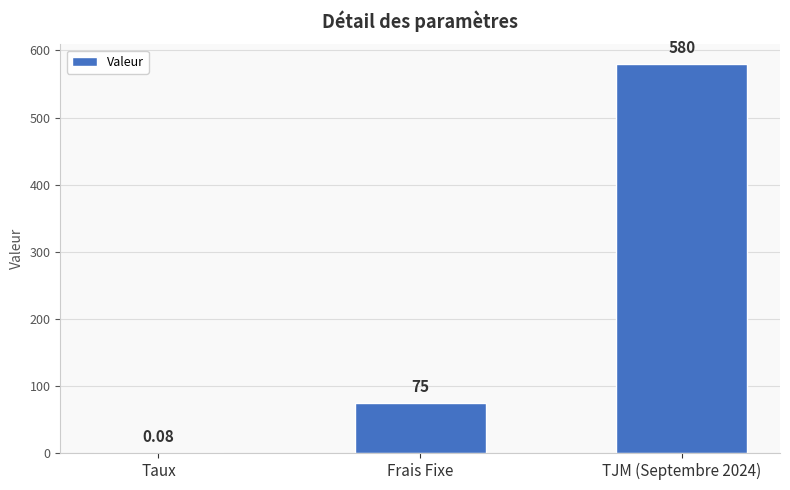

What is the sum of the values at Frais Fixe and TJM (Septembre 2024)?

655.0